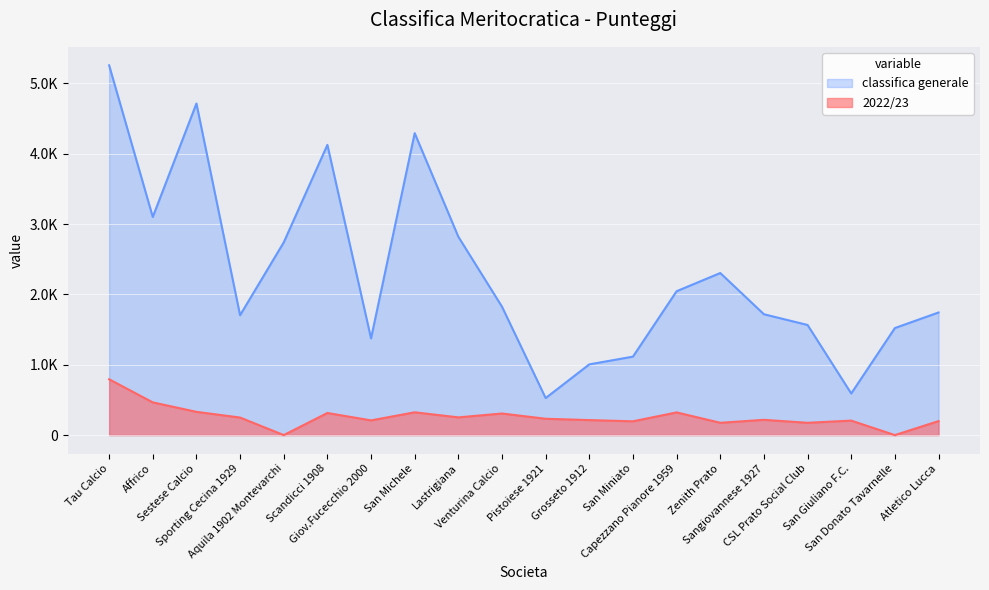

What is the average value of the 2022/23 series?

259.1